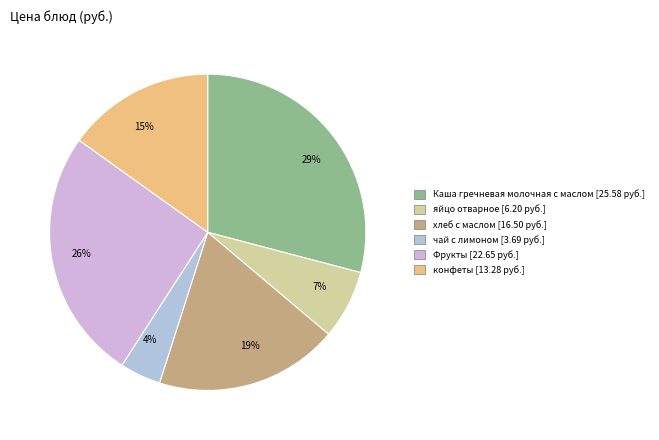

Count the number of slices in the pie.

6